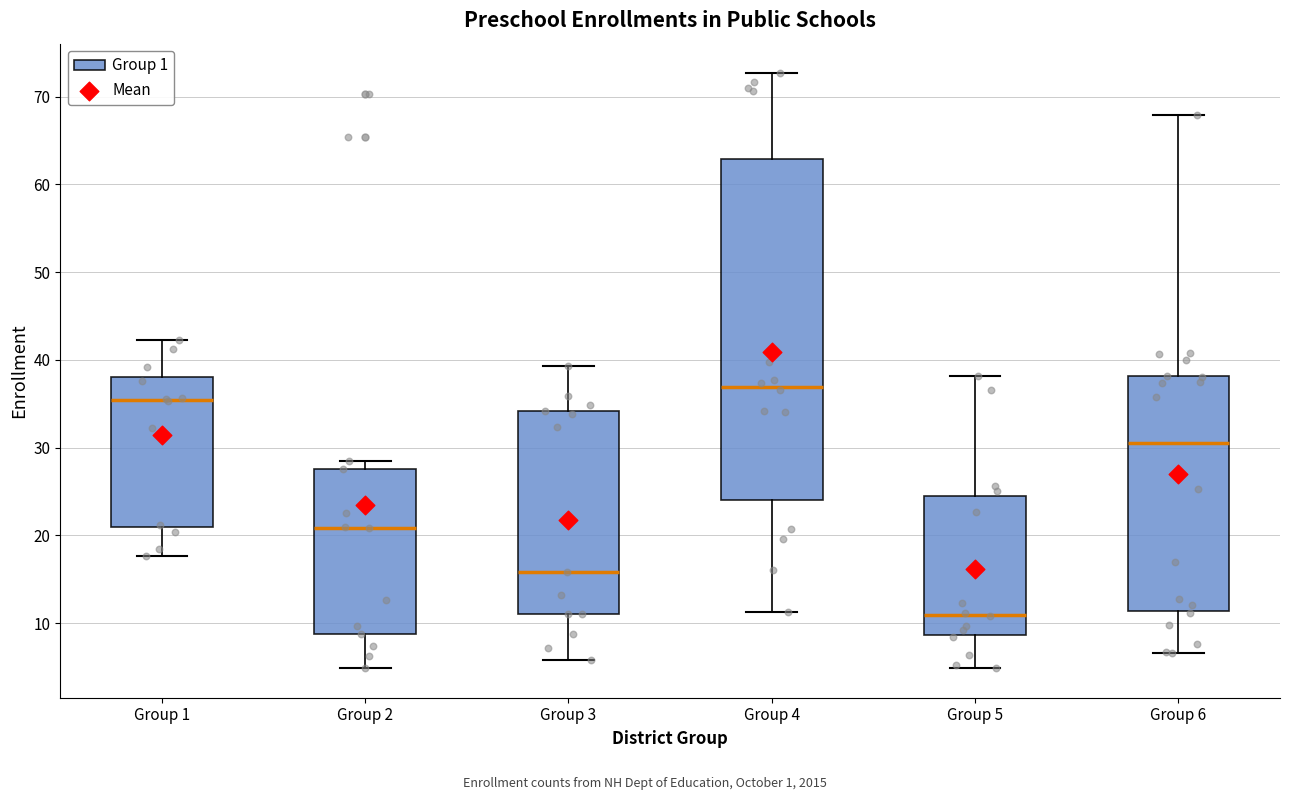

Comparing the boxes themselves (not the whiskers), which one is the tallest?

Group 4